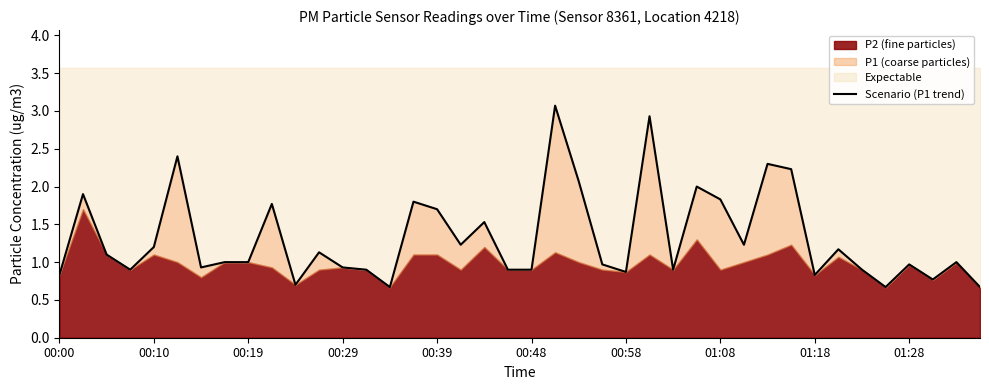

What is the greatest value displayed?

3.1